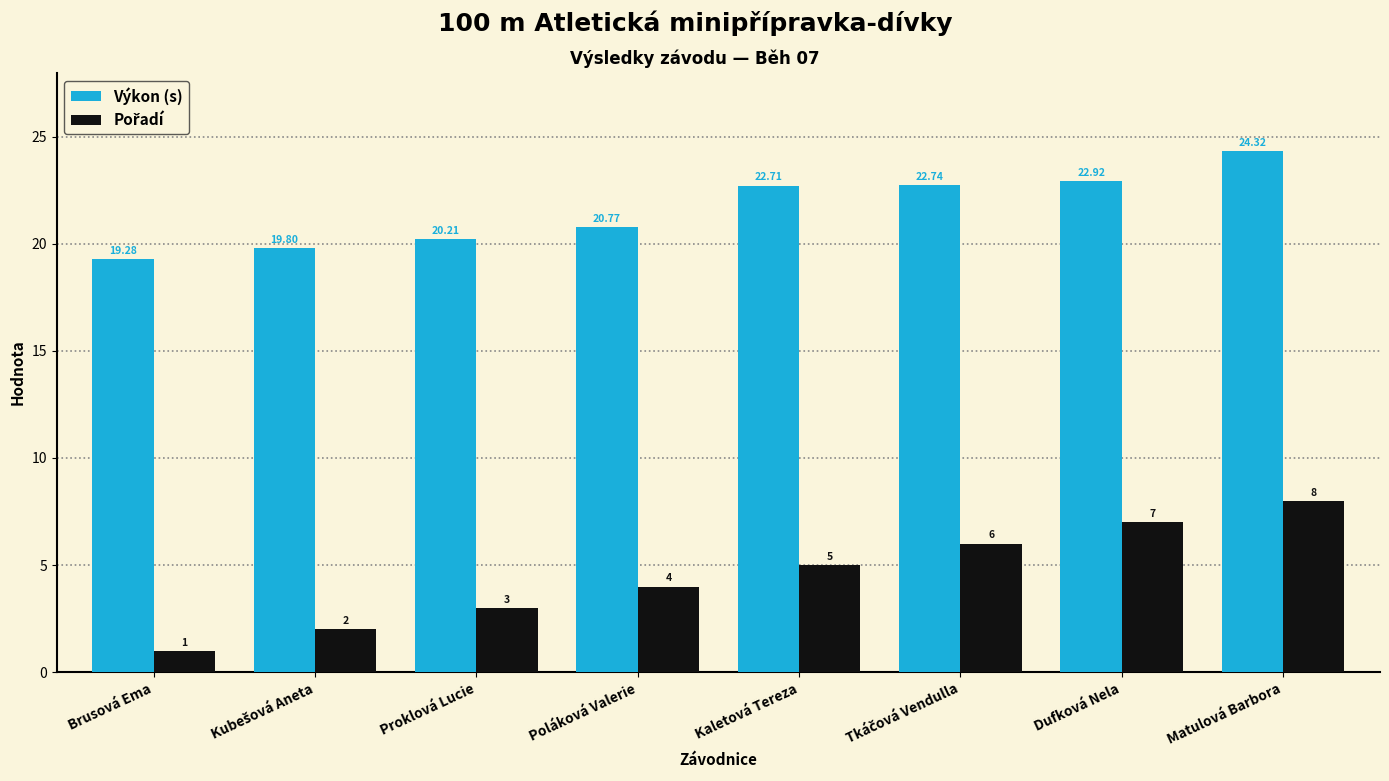

At which label does Výkon (s) reach its peak?

Matulová Barbora